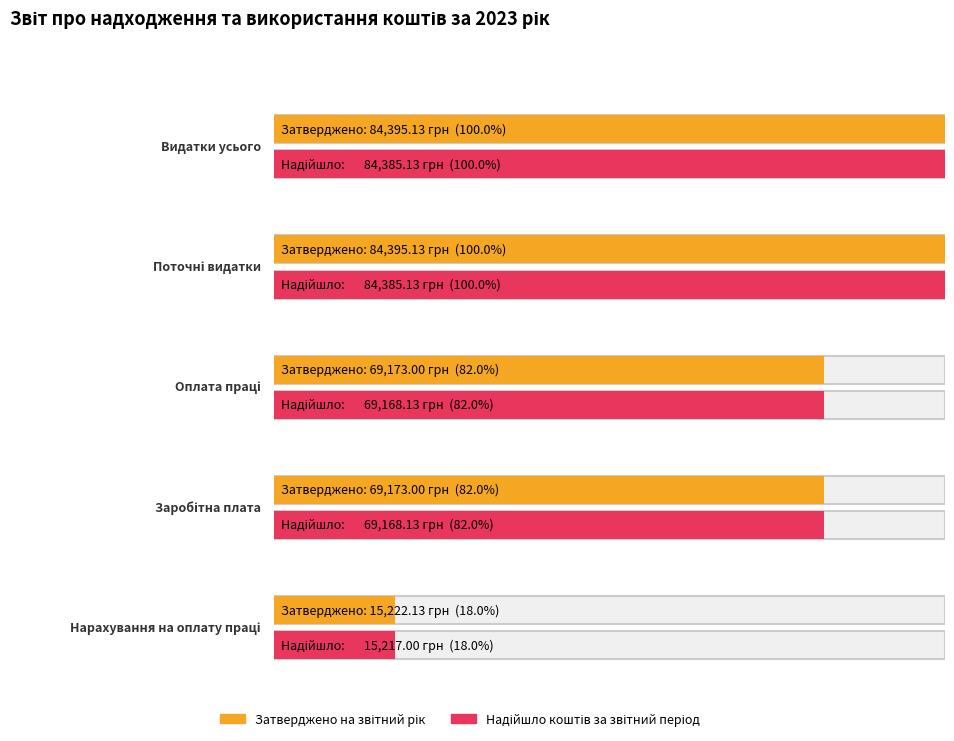

What is the sum of all Надійшло коштів за звітний період values?

322323.5